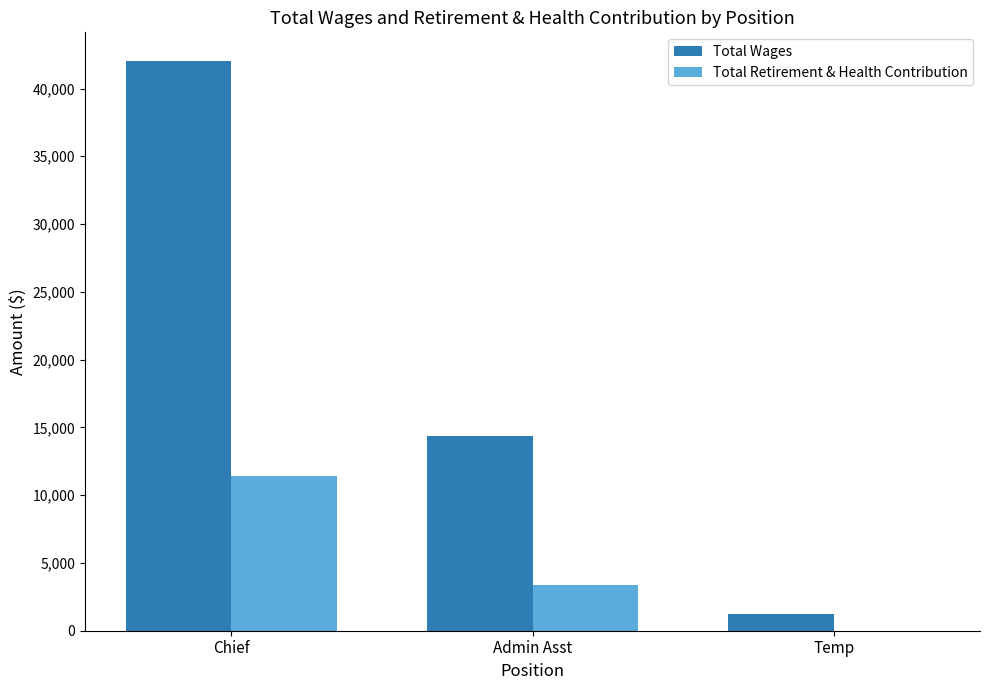

What is the maximum value shown in the chart?

42042